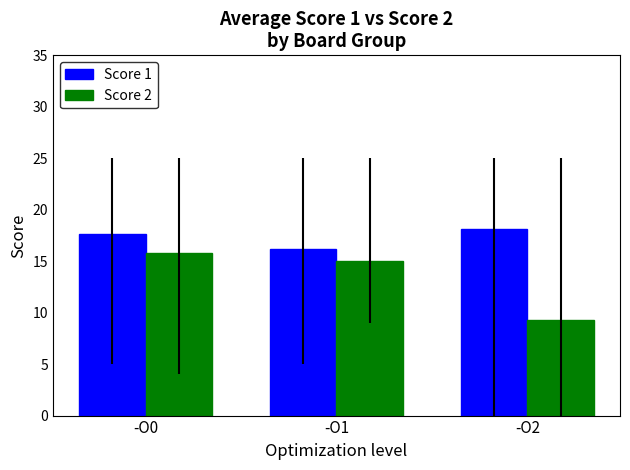

True or false: Score 2 has a value of 15.8 at -O0.

True